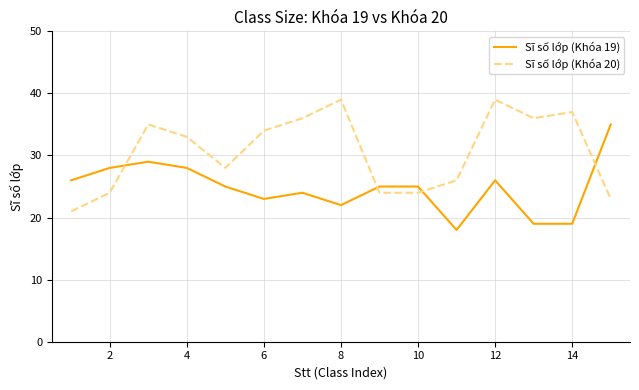

What are all the series names shown in the legend?

Sĩ số lớp (Khóa 19), Sĩ số lớp (Khóa 20)